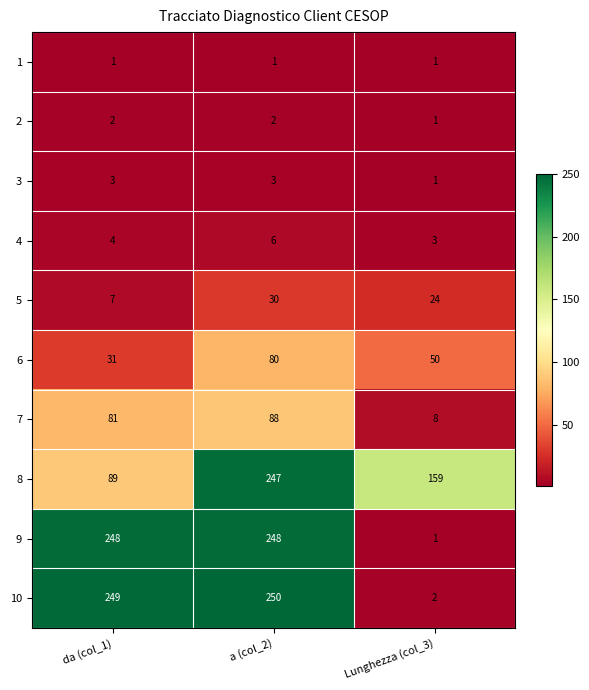

What is the total value across all series at da (col_1)?

715